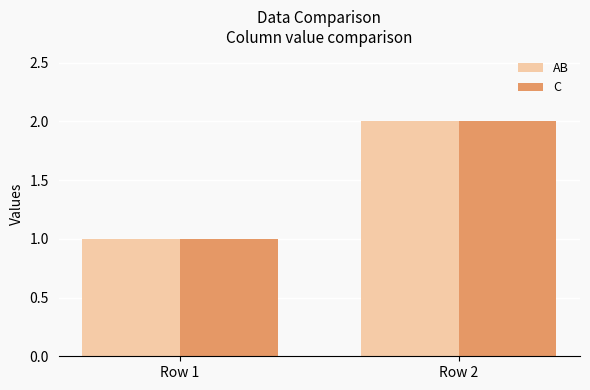

At which category is the sum across all series the highest?

Row 2